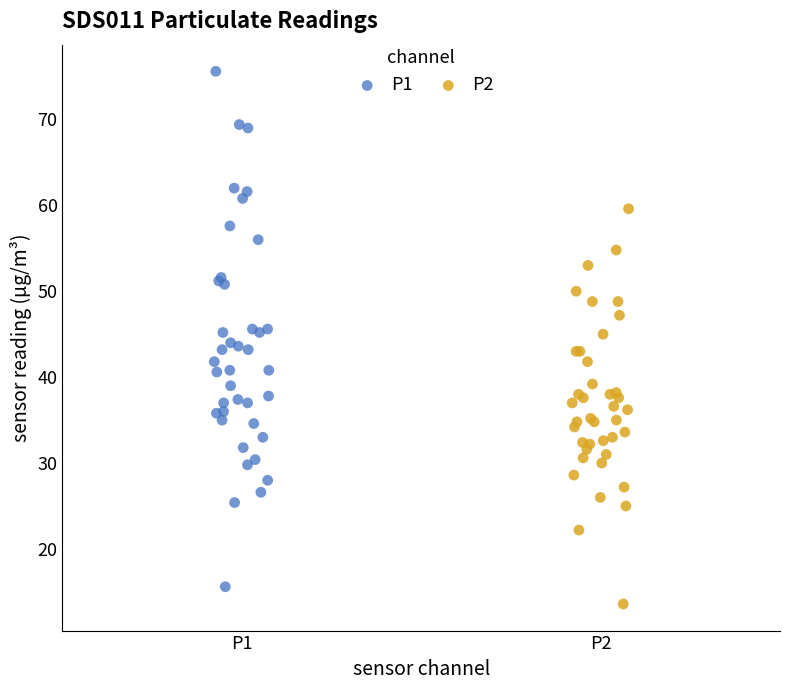

What are all the series names shown in the legend?

P1, P2